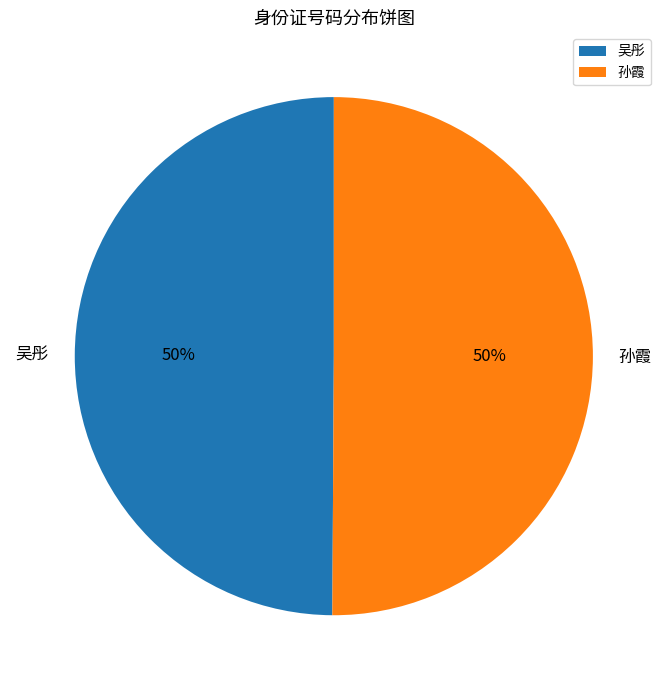

True or false: 孙霞 accounts for 37% of the total.

False